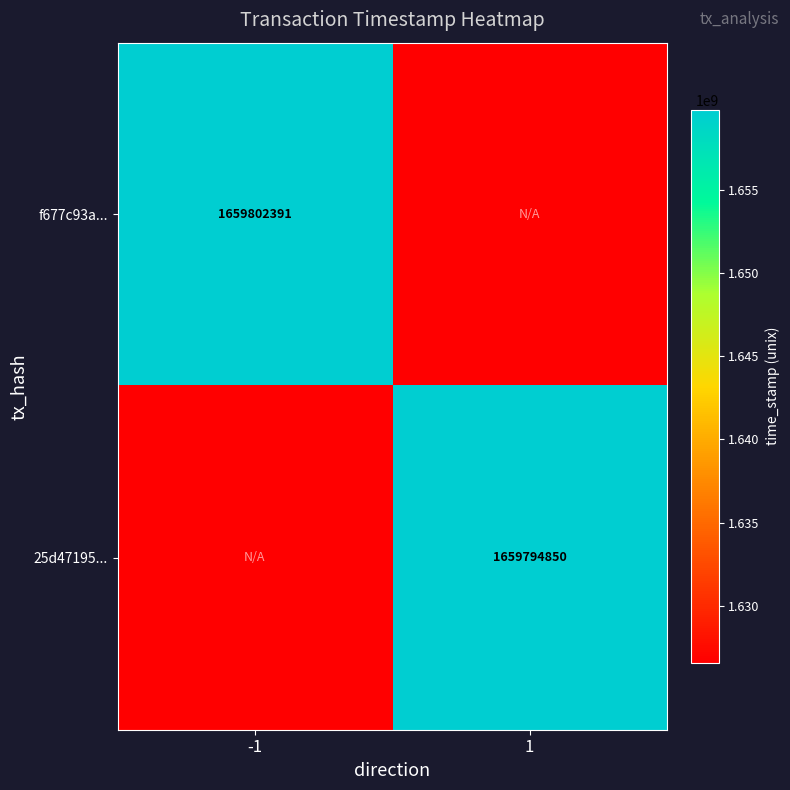

Is the value of 25d47195... at 1 greater than the value of f677c93a... at -1?

No